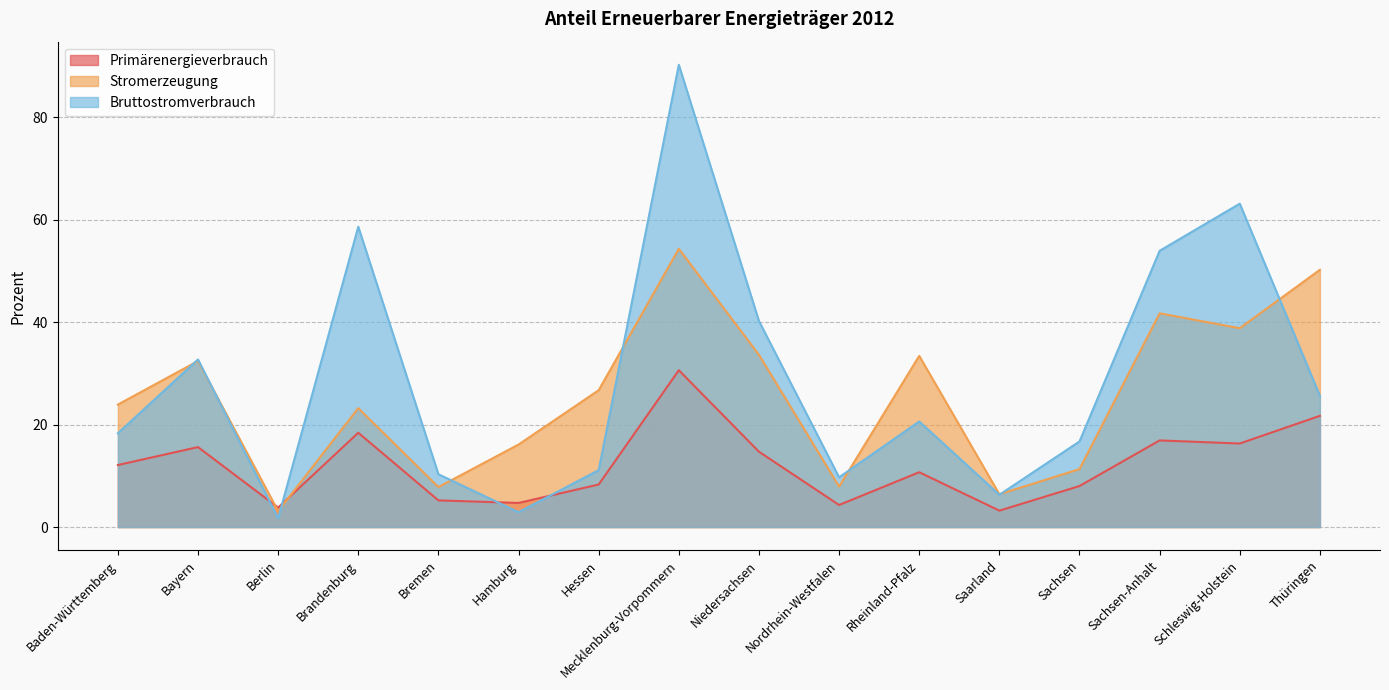

Rank the categories by Bruttostromverbrauch value from lowest to highest.

Berlin, Hamburg, Saarland, Nordrhein-Westfalen, Bremen, Hessen, Sachsen, Baden-Württemberg, Rheinland-Pfalz, Thüringen, Bayern, Niedersachsen, Sachsen-Anhalt, Brandenburg, Schleswig-Holstein, Mecklenburg-Vorpommern